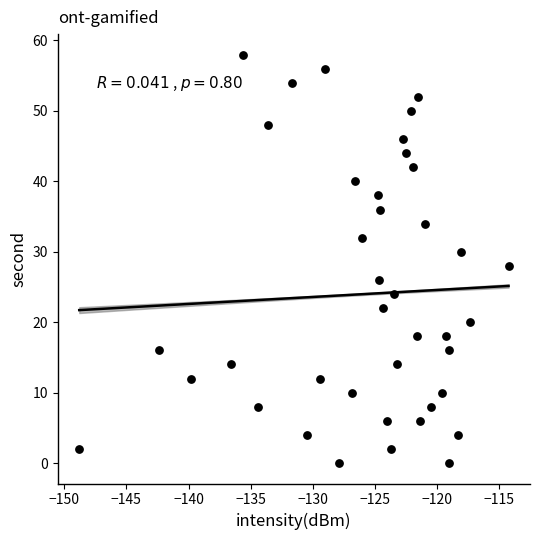

What is the range of Y values (max minus min)?

58